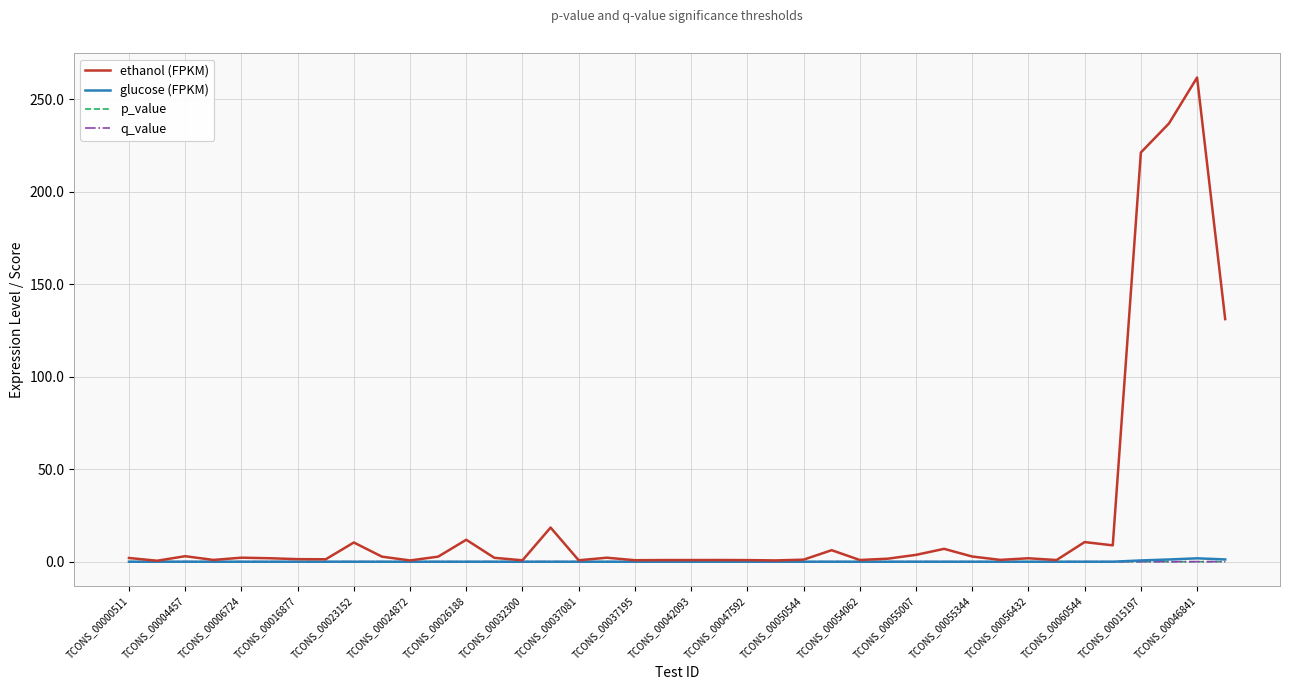

Which series has the largest total across all categories?

ethanol (FPKM)